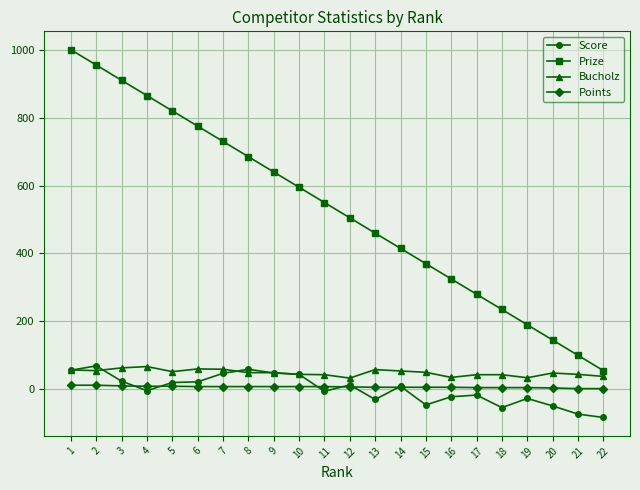

How many lines are shown in the chart?

4